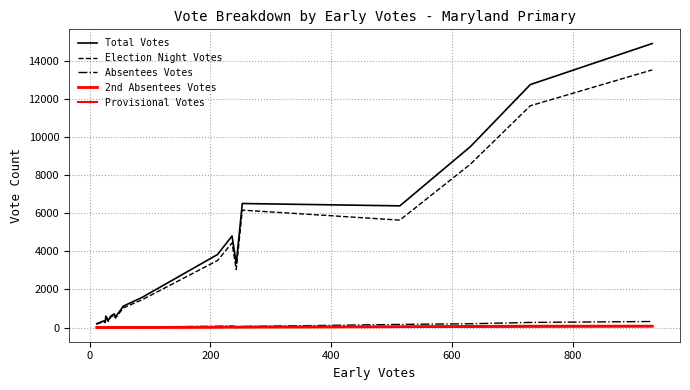

True or false: 2nd Absentees Votes and Provisional Votes intersect in this chart.

True